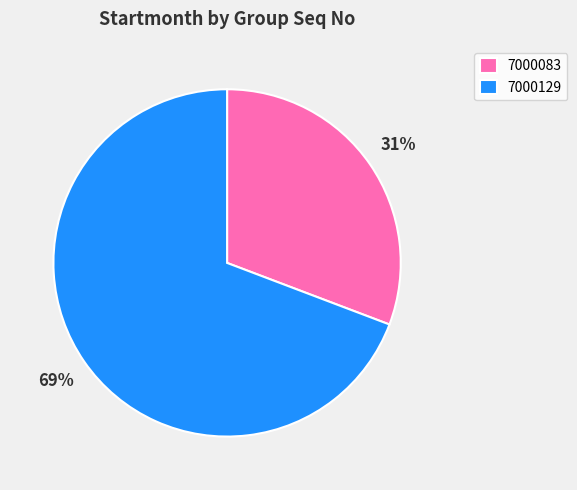

Which slice is the smallest?

7000083